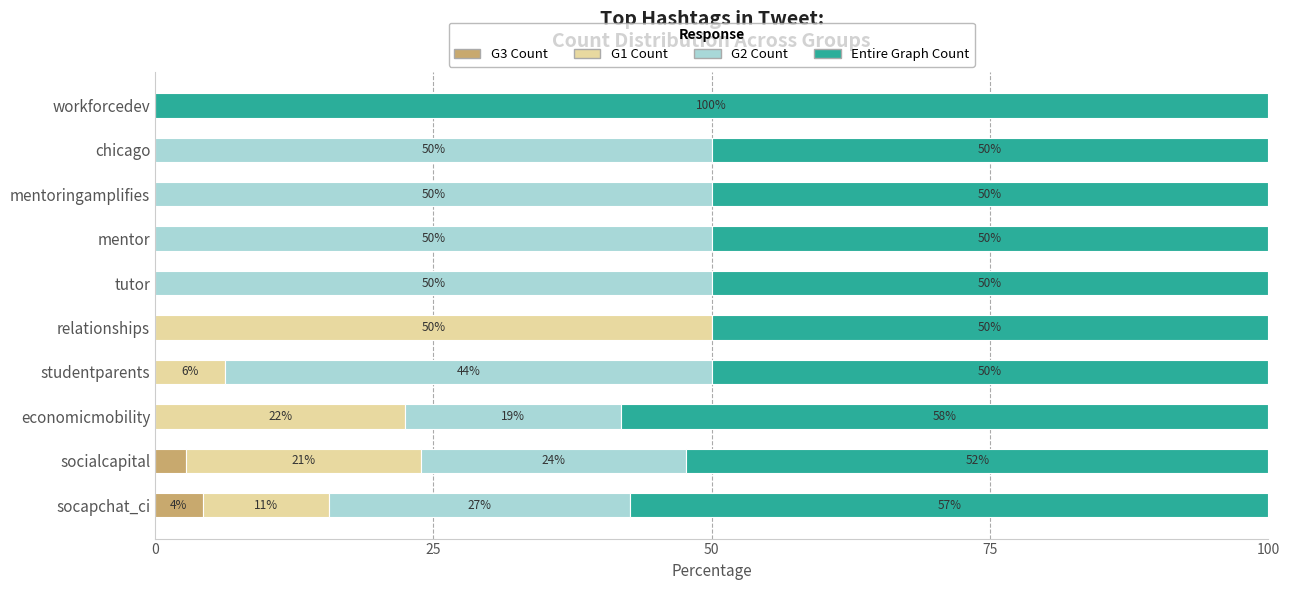

What is the total value across all series at mentor?

100.0